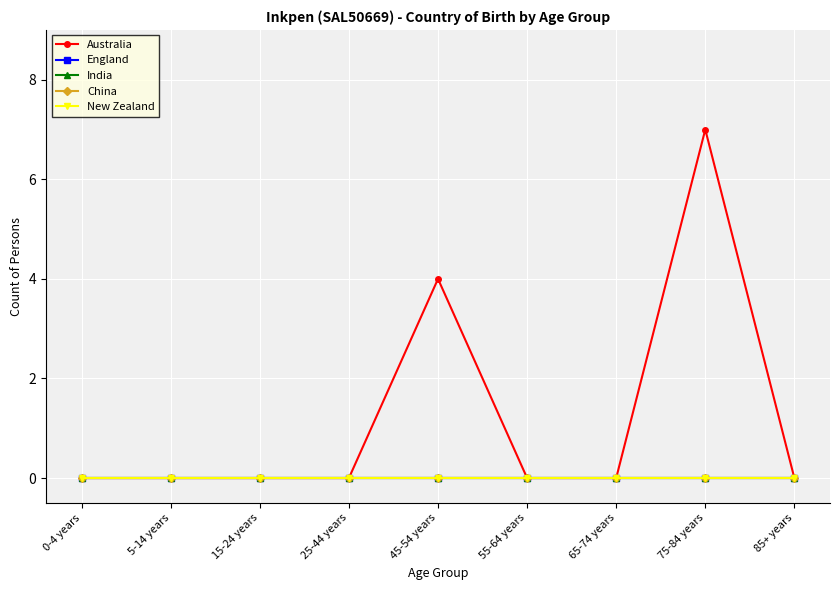

Which series has the widest spread of values?

Australia